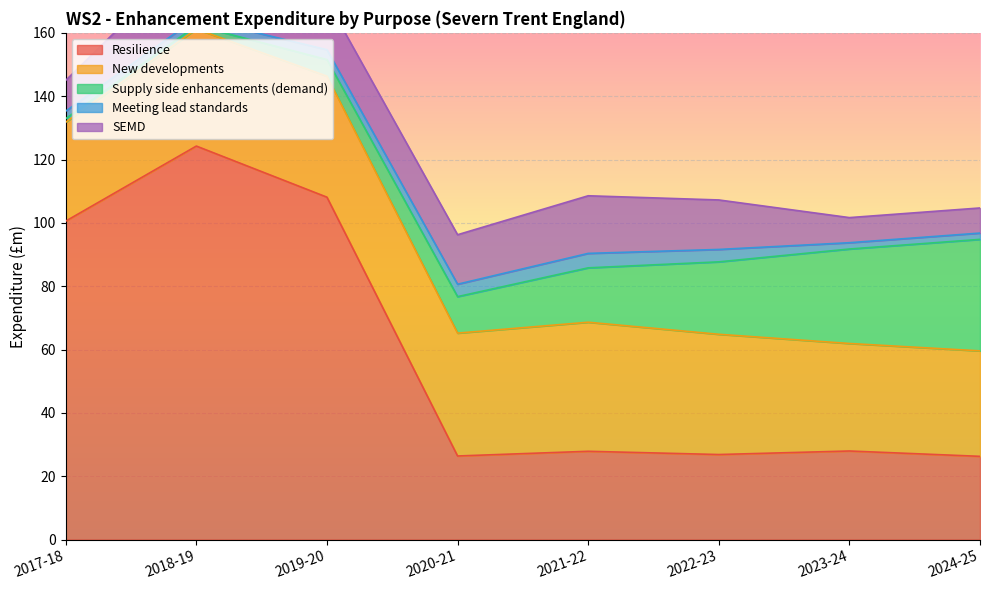

The value of SEMD at 2020-21 is 15.6. True or false?

True